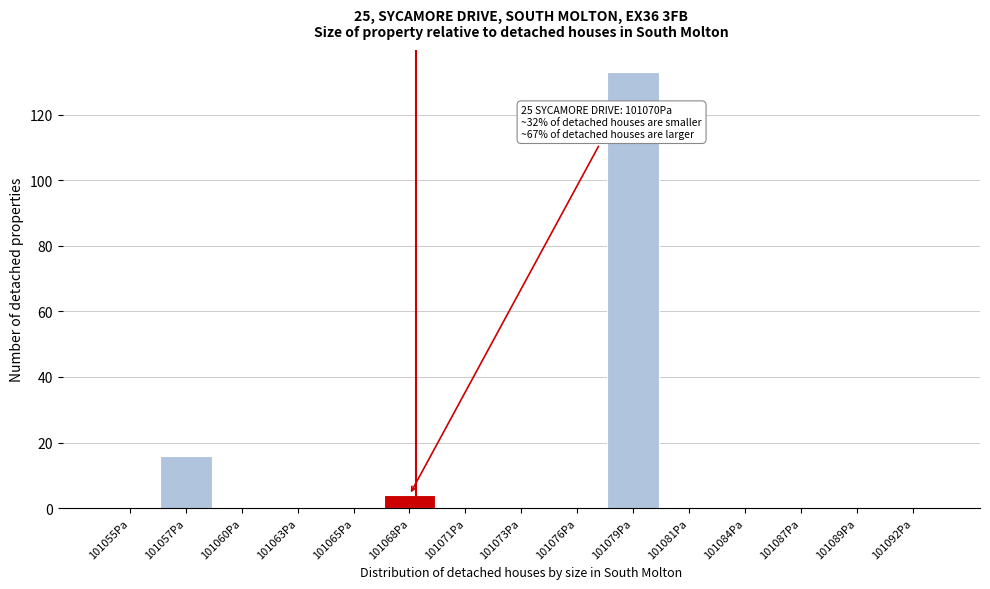

Reading left to right, transcribe all the data shown in this chart.

101055Pa=0	101057Pa=16	101060Pa=0	101063Pa=0	101065Pa=0	101068Pa=4	101071Pa=0	101073Pa=0	101076Pa=0	101079Pa=133	101081Pa=0	101084Pa=0	101087Pa=0	101089Pa=0	101092Pa=0